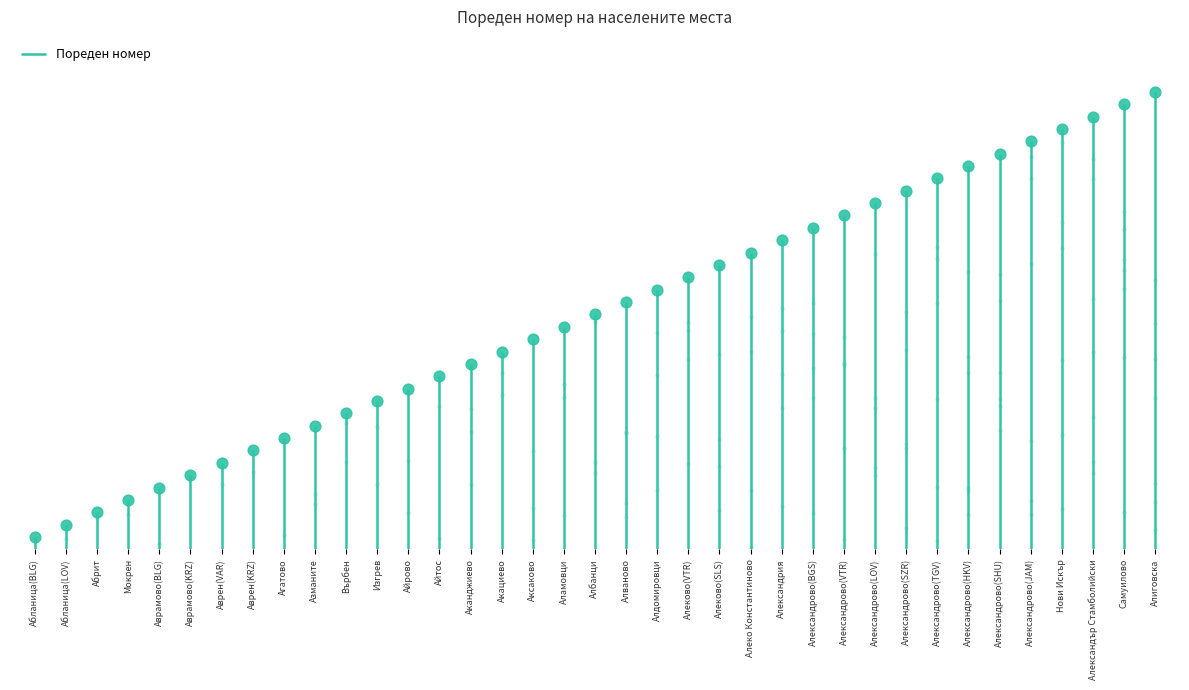

What is the change in value from Мокрен to Аксаково?

+13